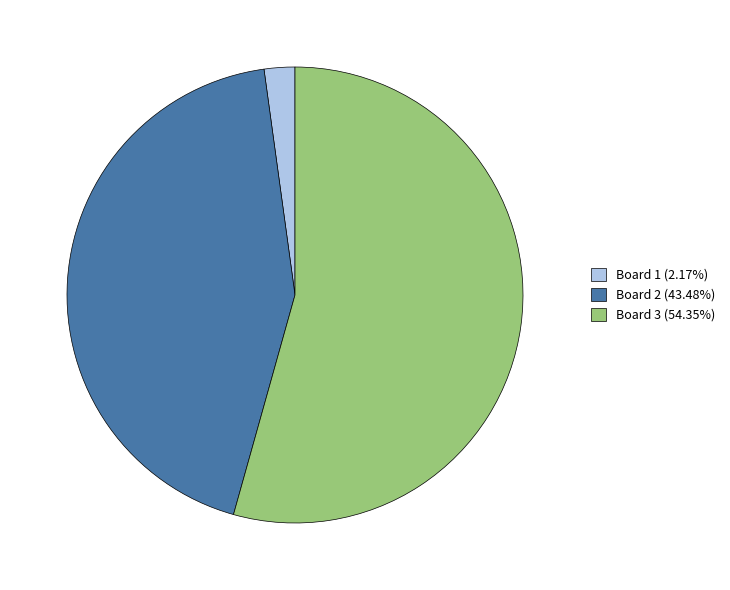

How many segments does this pie chart have?

3